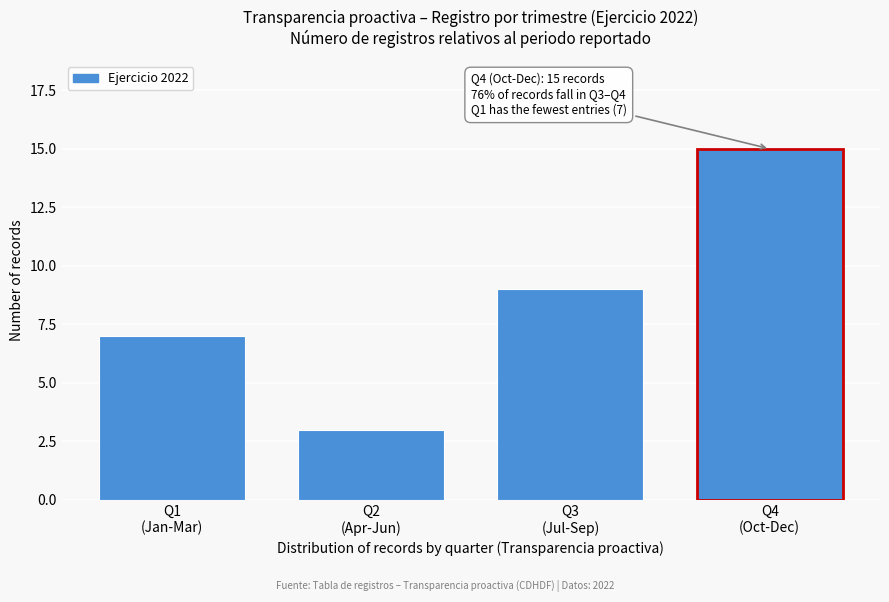

Reading right to left, extract all data points from this chart.

15	9	3	7